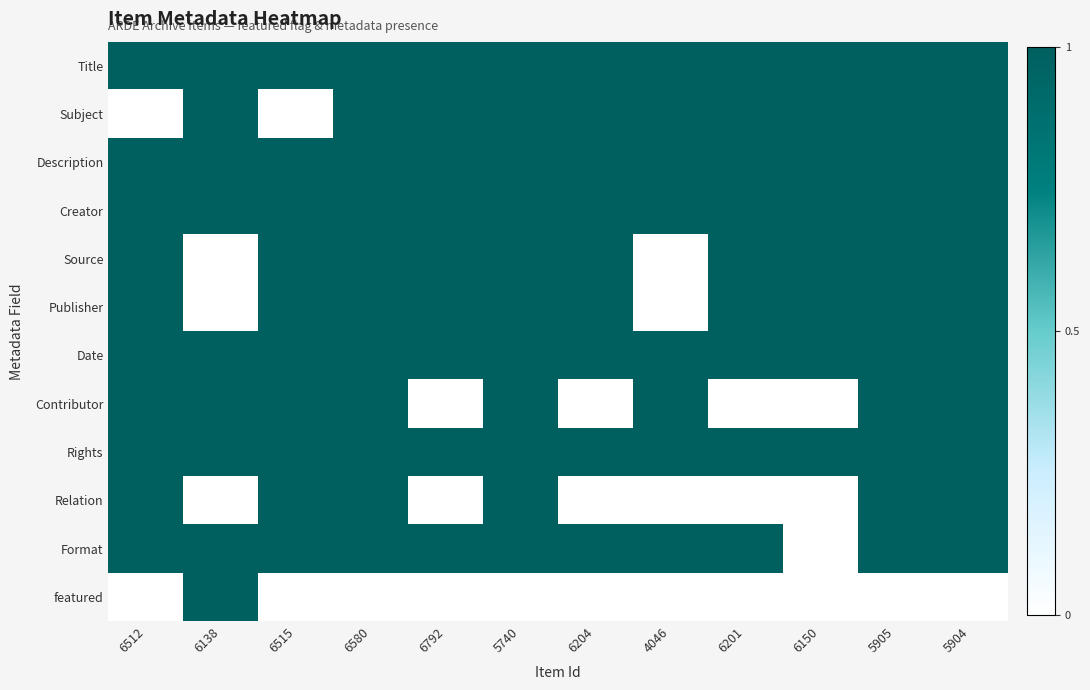

Count the number of data series in this chart.

12